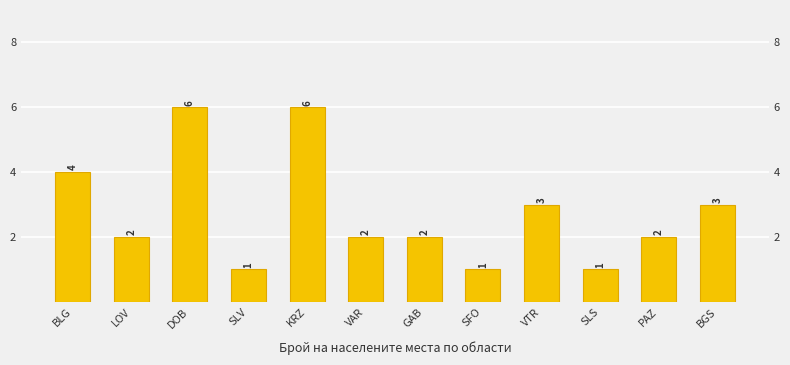

What position from the right is SLS?

3